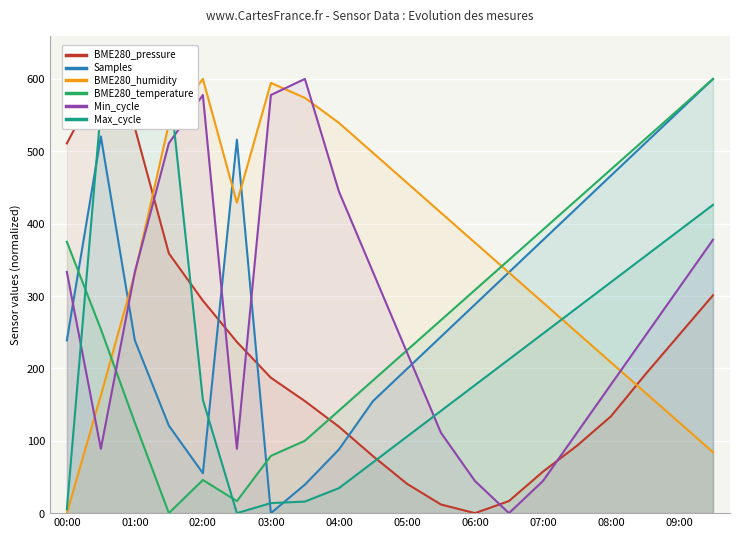

What are all the series names shown in the legend?

BME280_pressure, Samples, BME280_humidity, BME280_temperature, Min_cycle, Max_cycle